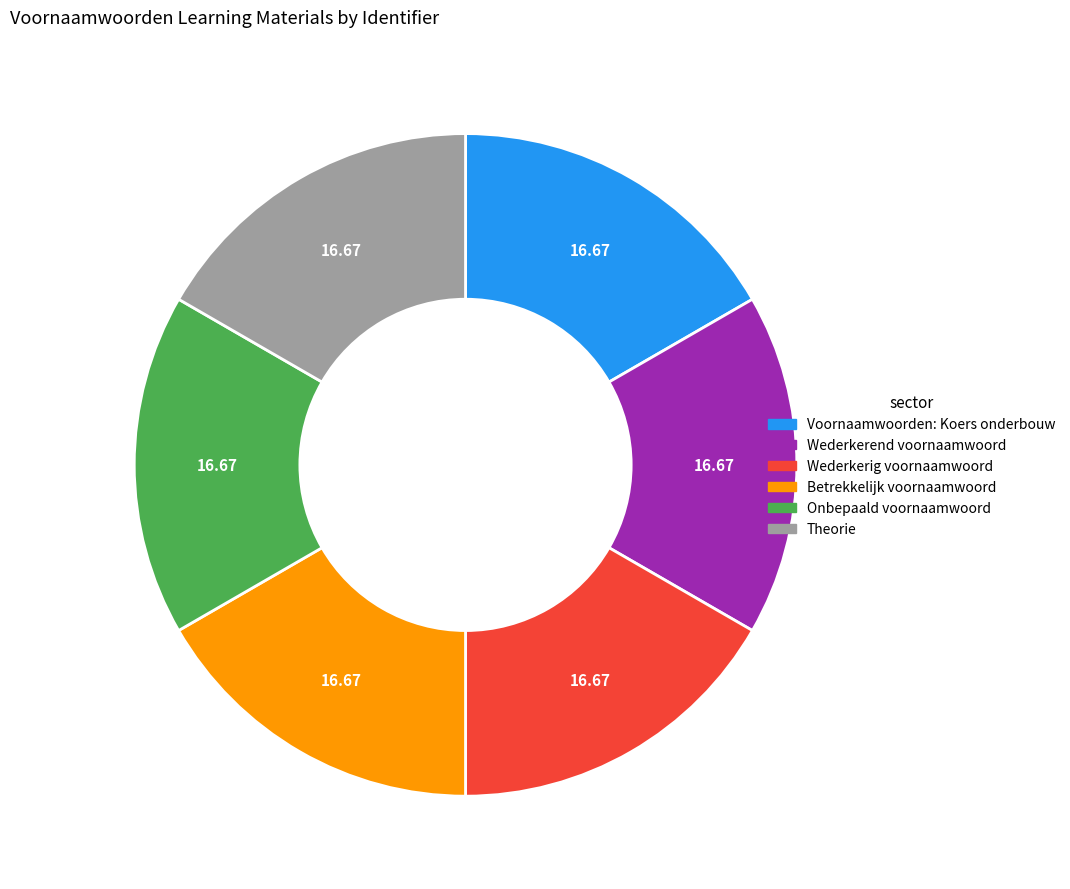

Is there a majority slice in this chart?

No